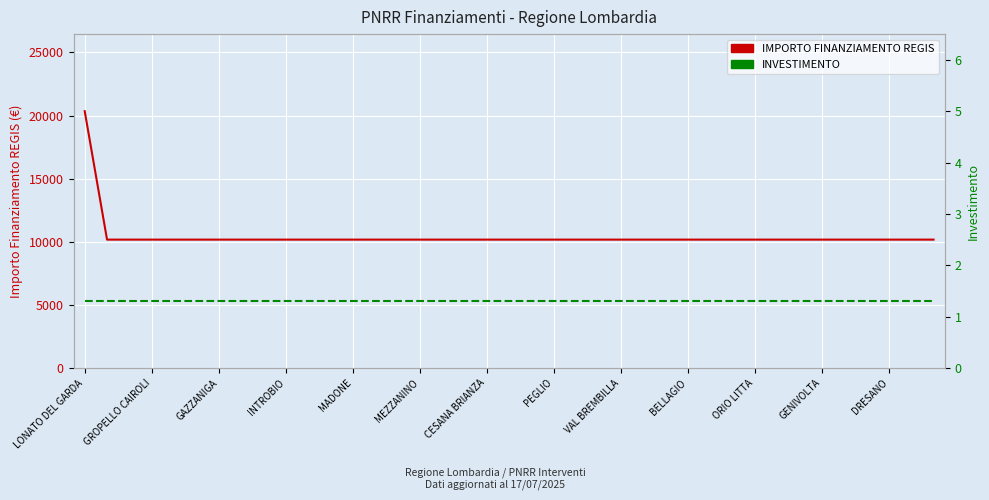

The INVESTIMENTO series shows 2.1 at 13. True or false?

False